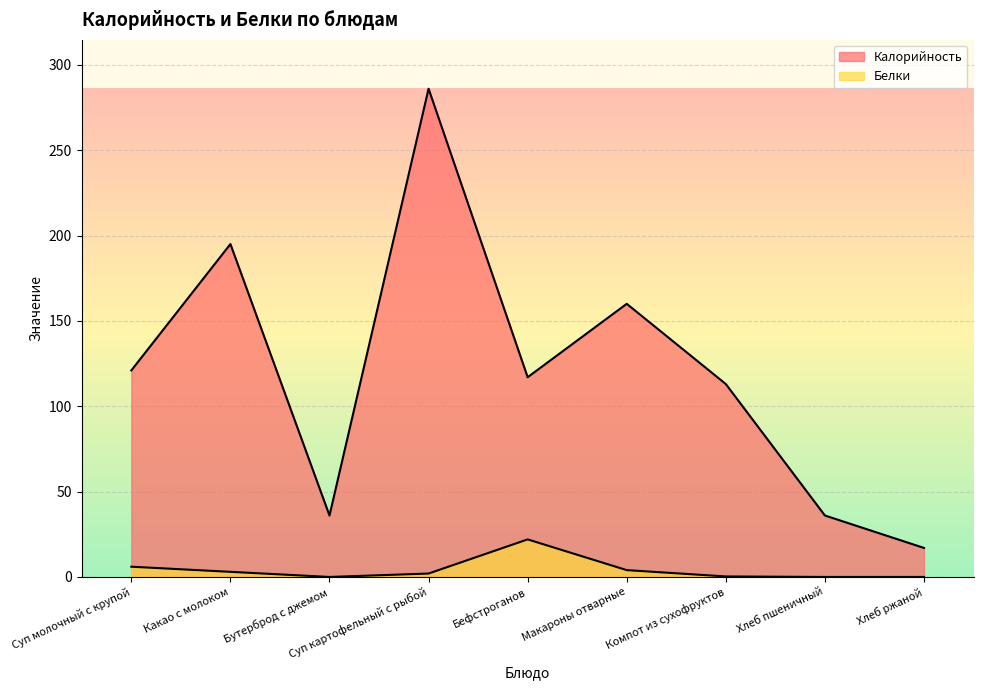

How many lines are shown in the chart?

2